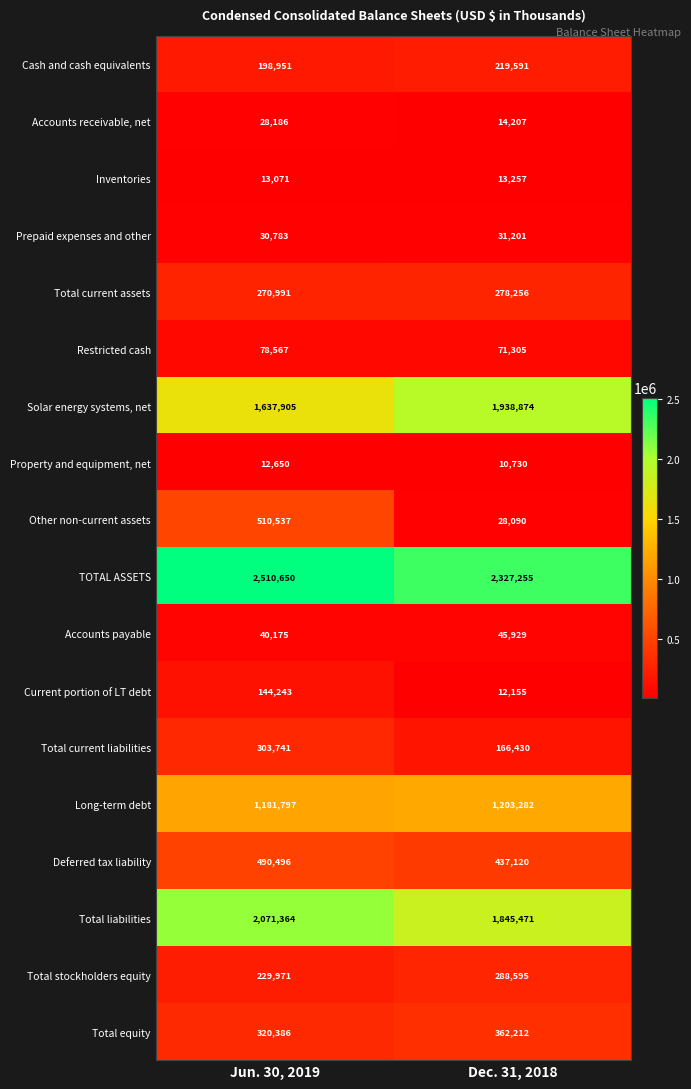

Which category has the highest value in the Deferred tax liability series?

Jun. 30, 2019